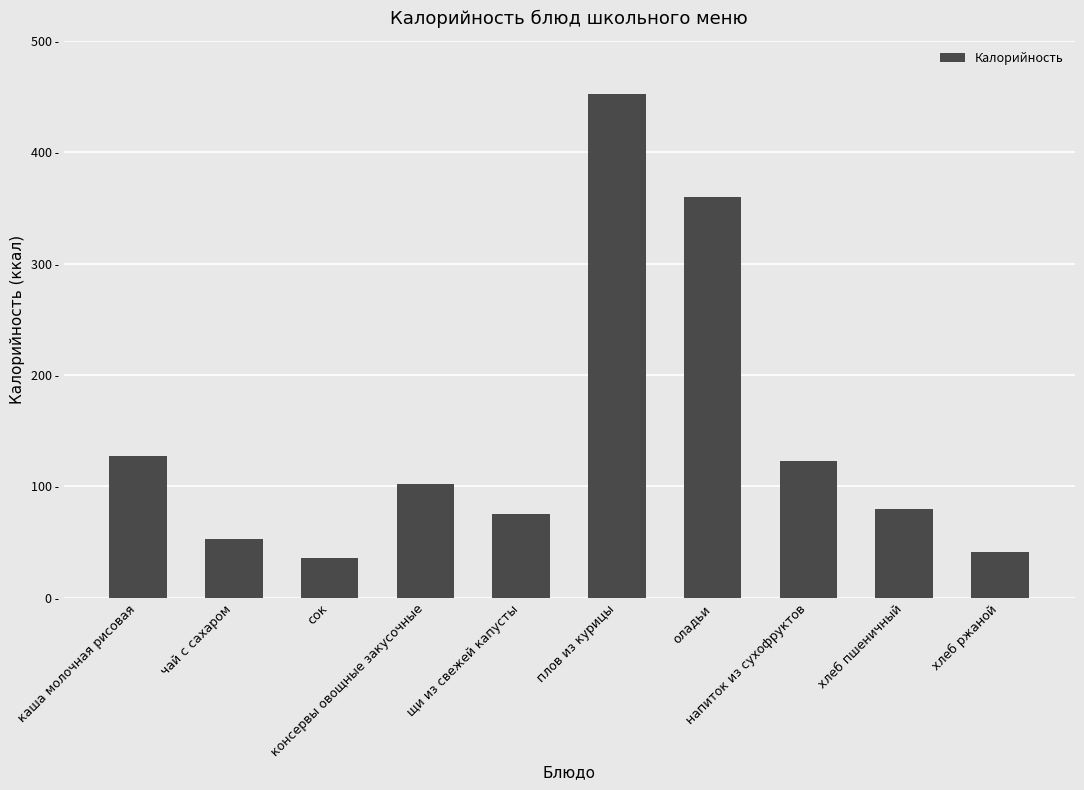

What value does the data have at щи из свежей капусты?

74.8